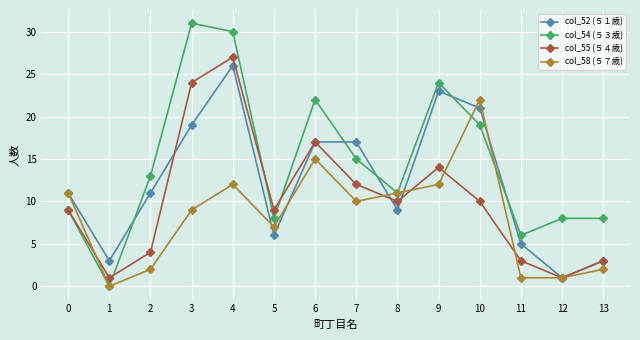

How many interior local valleys does the col_54 (５３歳) series have?

4